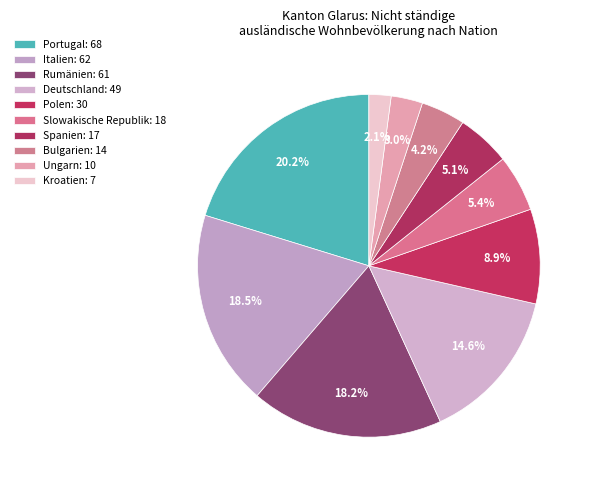

To the nearest percent, what is the difference between the Italien and Bulgarien slice percentages?

14%